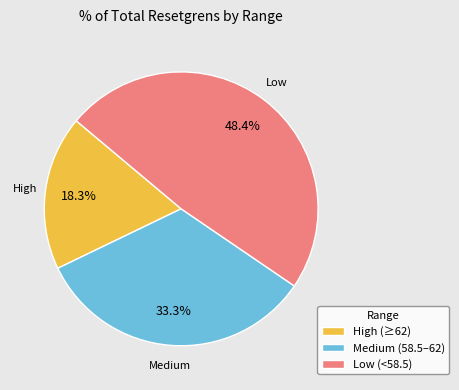

Does any single category account for the majority?

No